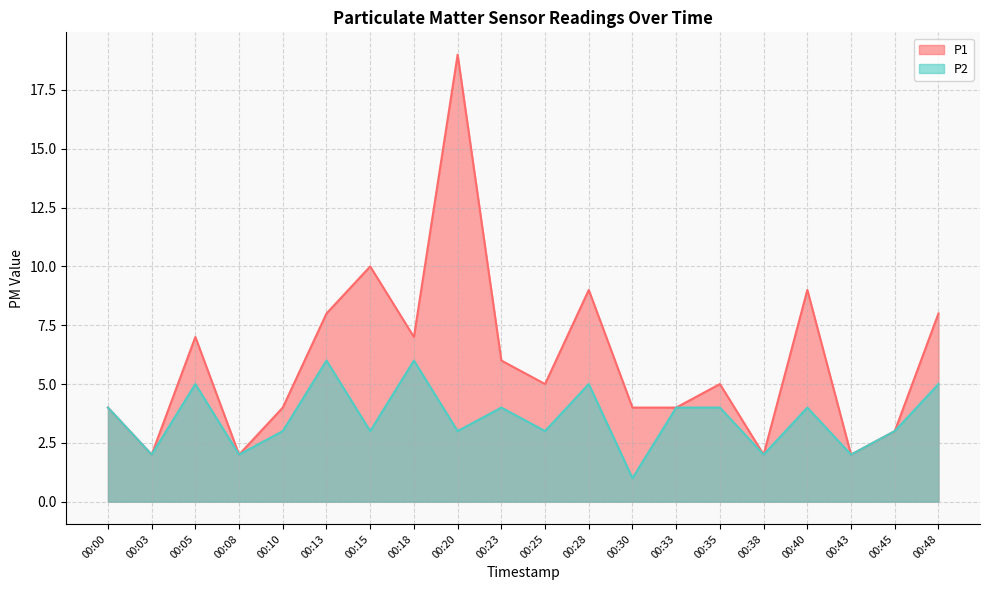

At which category is the sum across all series the highest?

00:20